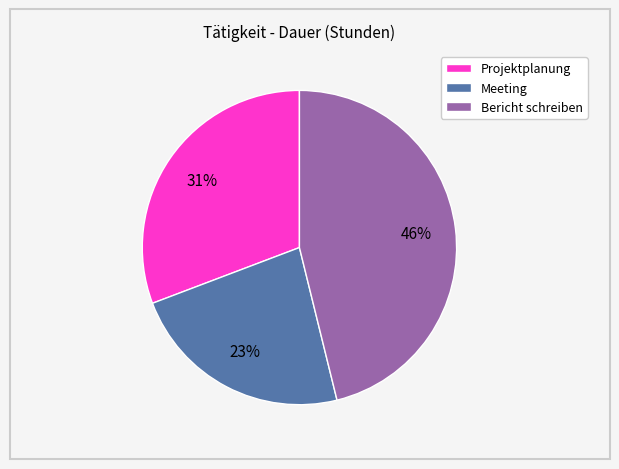

Is Projektplanung the majority of the pie?

No